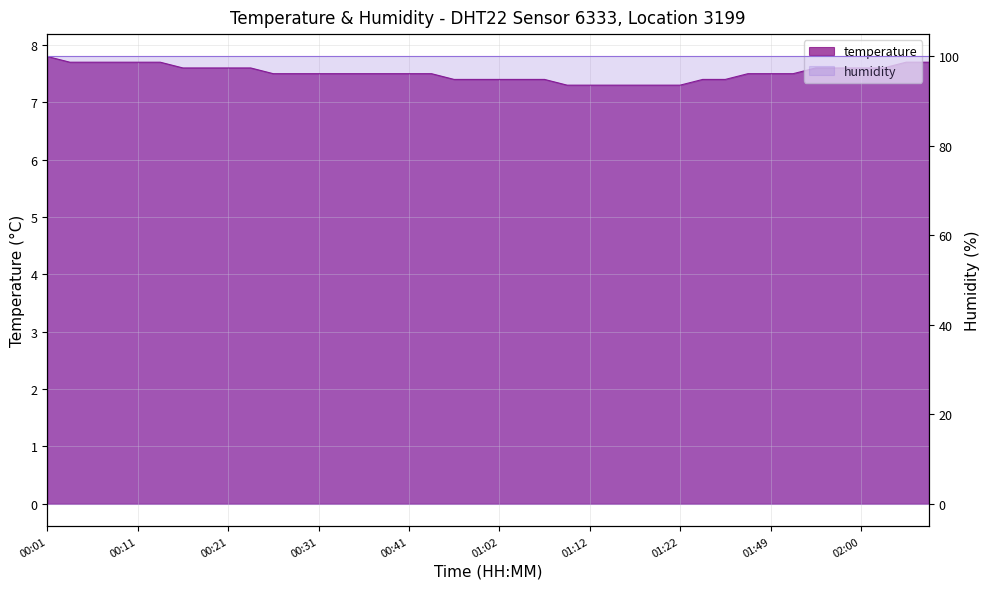

Rank the categories by value from lowest to highest.

01:09, 01:12, 01:14, 01:16, 01:19, 01:22, 00:54, 00:57, 01:02, 01:04, 01:07, 01:41, 01:43, 00:26, 00:28, 00:31, 00:33, 00:36, 00:38, 00:41, 00:52, 01:46, 01:49, 01:52, 00:16, 00:18, 00:21, 00:23, 01:55, 01:57, 02:00, 02:05, 00:04, 00:06, 00:08, 00:11, 00:13, 02:08, 02:13, 00:01